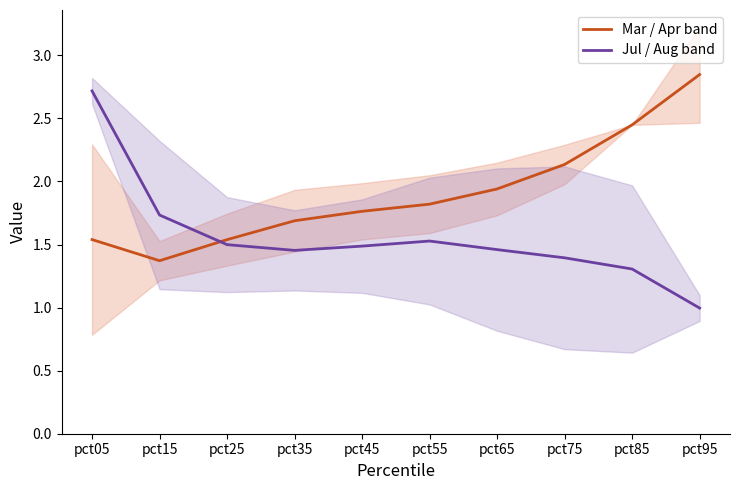

True or false: Mar / Apr band and Jul / Aug band intersect in this chart.

True